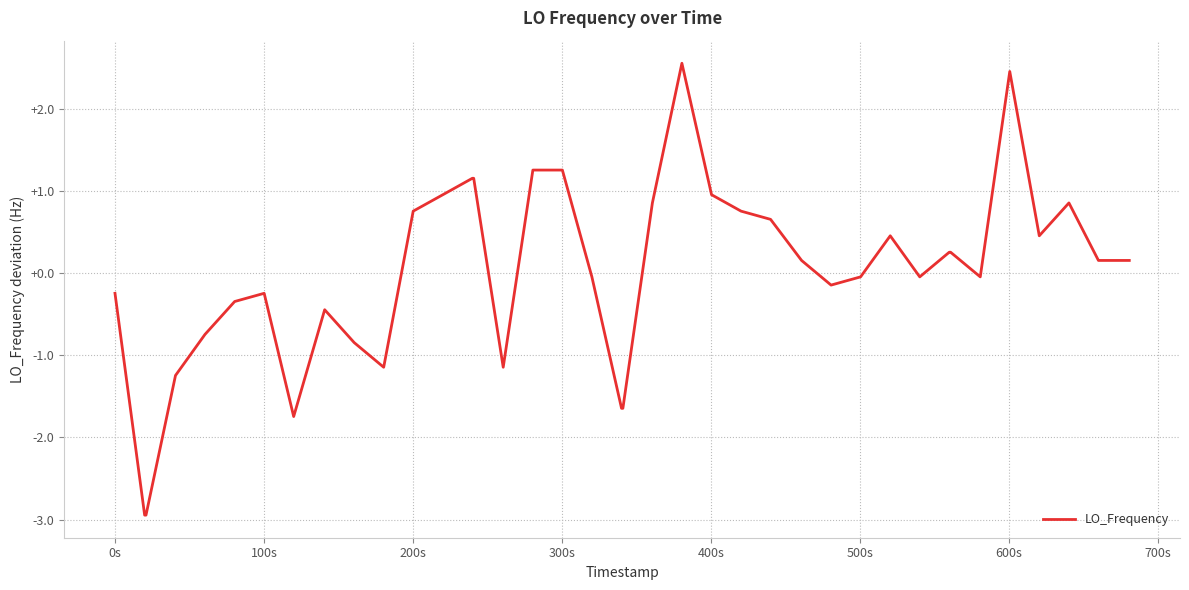

What is the smallest value displayed?

-2.9